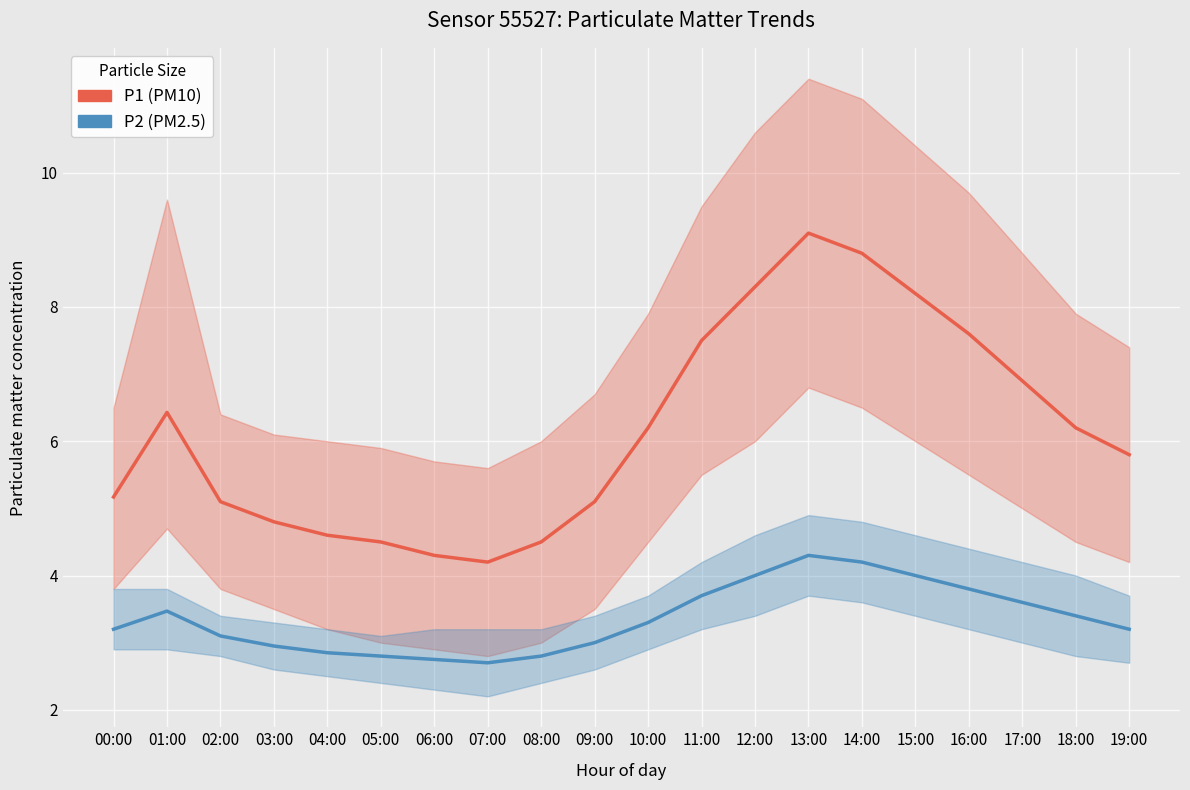

What are all the series names shown in the legend?

P1 (PM10), P2 (PM2.5)